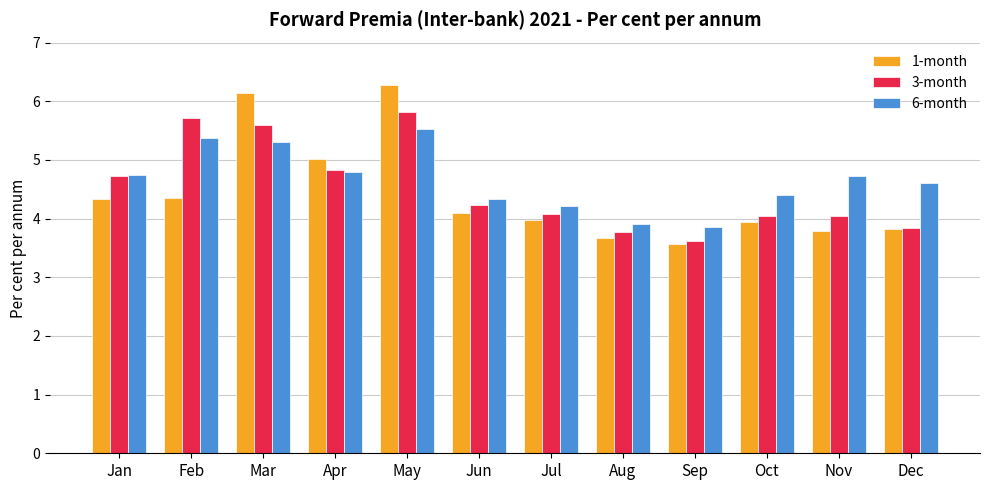

How many bars are there in each group?

3